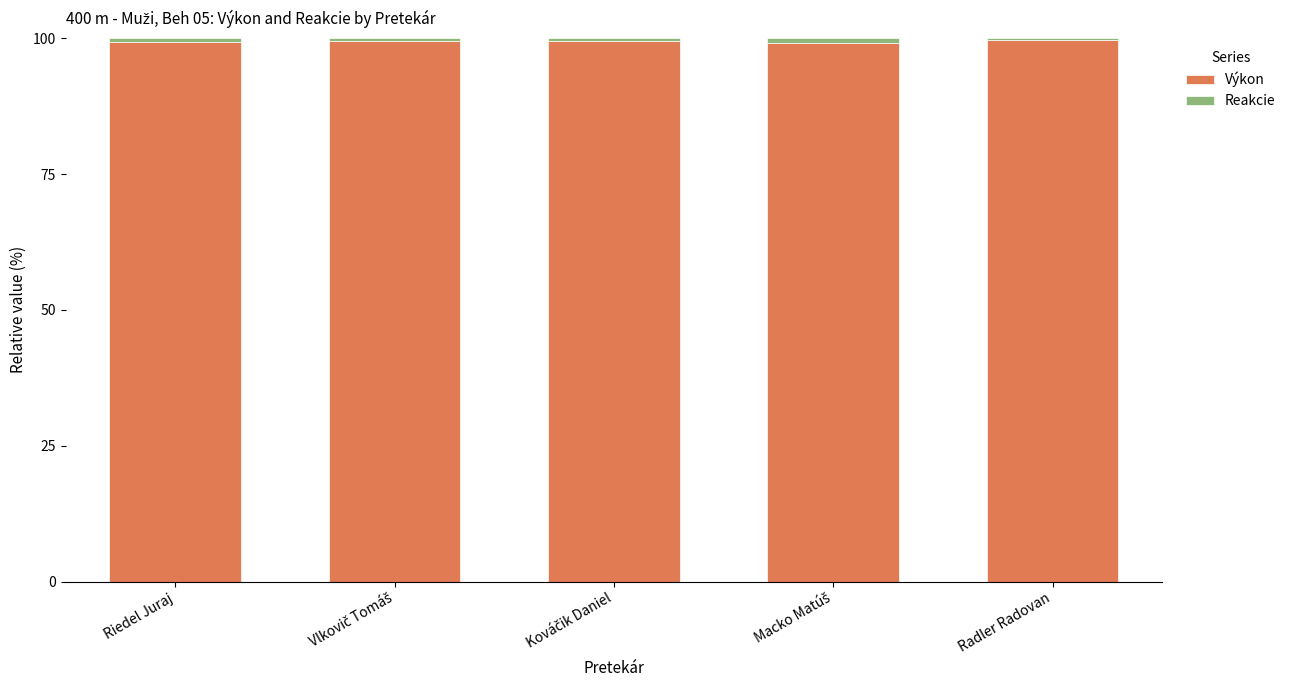

True or false: Výkon has a value of 99.4 at Riedel Juraj.

True